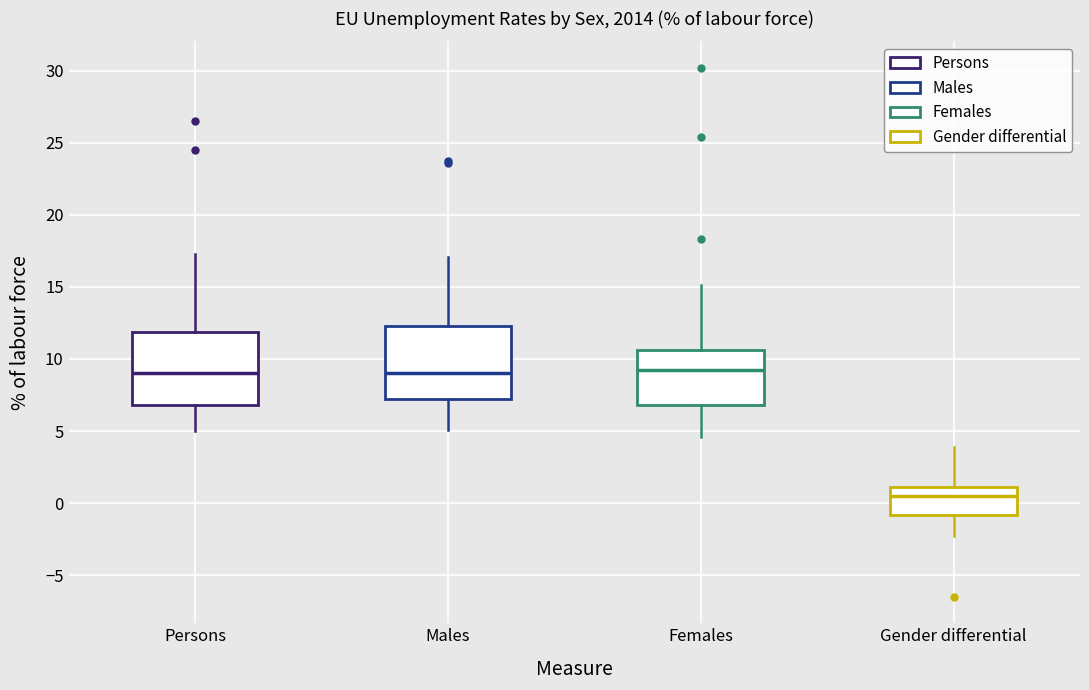

Reading left to right, transcribe this box plot: for each box, give where its median line is, the range the box spans, and where its two whiskers end, as read against the y-axis. The values are not printed on the chart, so give them approximately, as read against the axis.

Persons: median 9.0, box 7.0 to 12.0, whiskers 5.0 to 17.5
Males: median 9.0, box 7.0 to 12.5, whiskers 5.0 to 17.0
Females: median 9.0, box 7.0 to 10.5, whiskers 4.5 to 15.0
Gender differential: median 0.5, box -1.0 to 1.0, whiskers -2.5 to 4.0